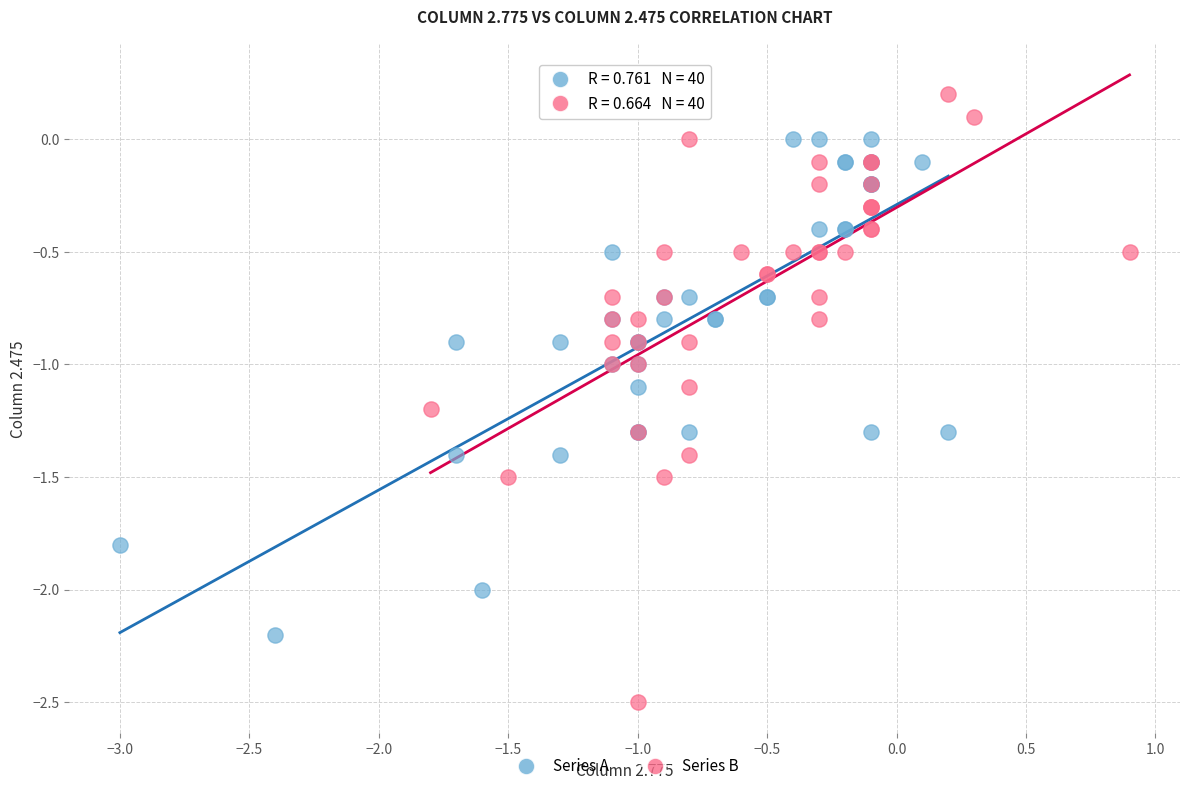

What are all the series names shown in the legend?

Series A, Series B